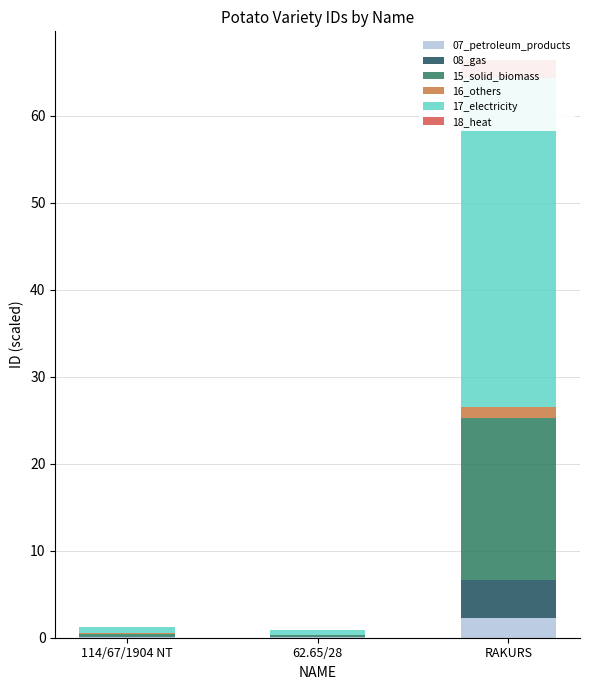

What is the difference between the maximum and minimum values in the 15_solid_biomass series?

18.3